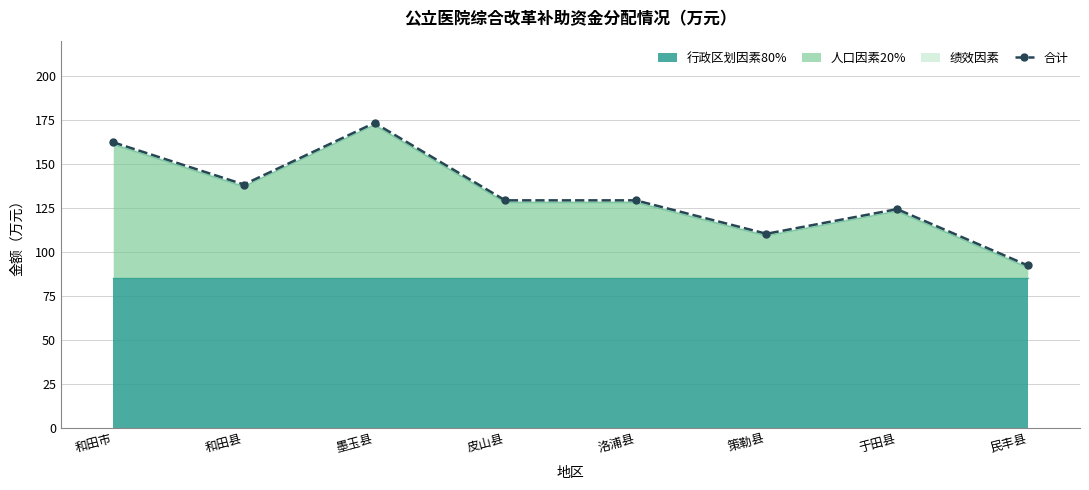

The chart shows a value of 36.4 at 洛浦县. True or false?

False